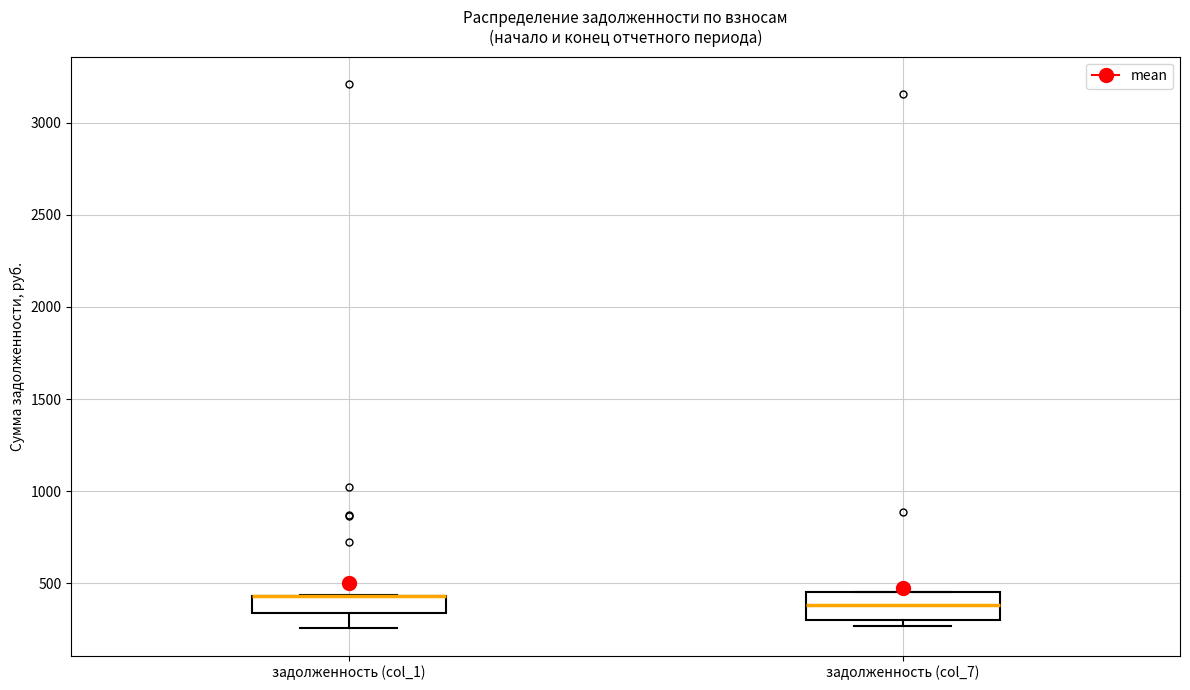

Comparing the boxes themselves (not the whiskers), which one is the tallest?

задолженность (col_7)